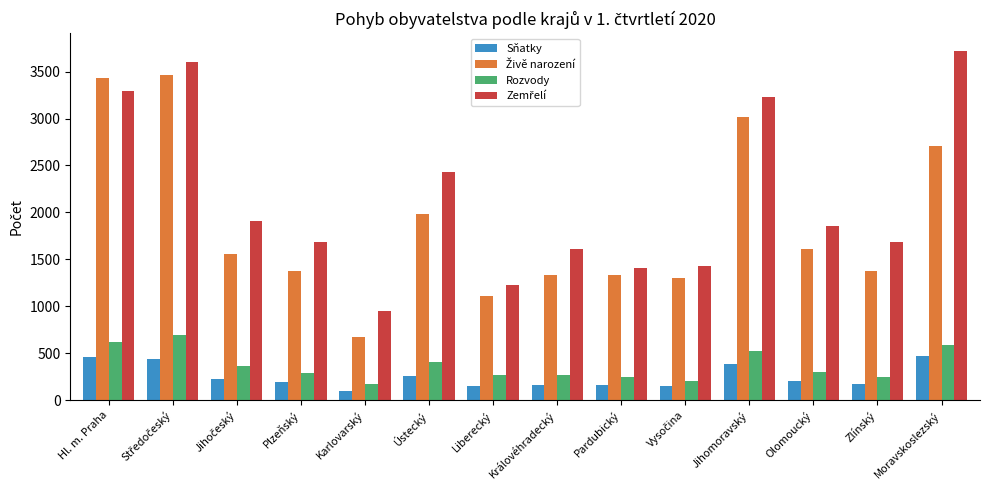

What is the approximate value of Rozvody at Moravskoslezský, to the nearest 50?

600